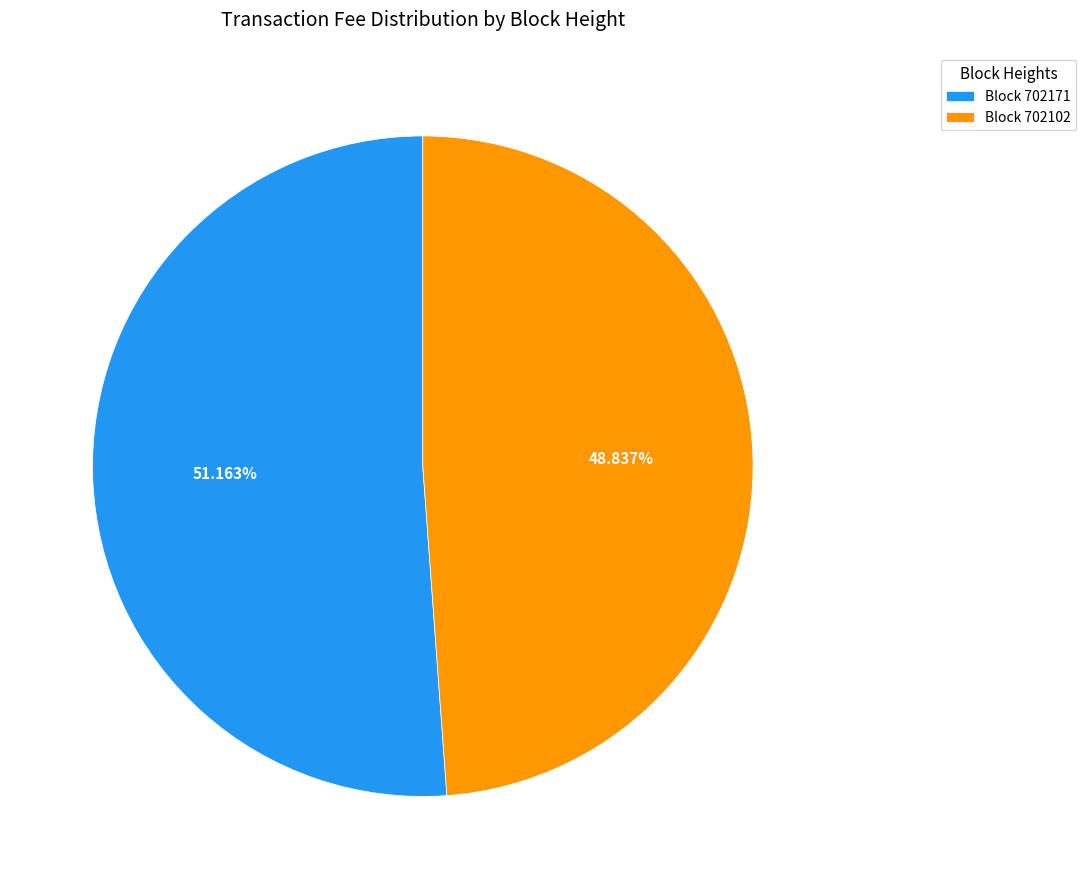

Combined, do Block 702102 and Block 702171 account for over 50%?

Yes